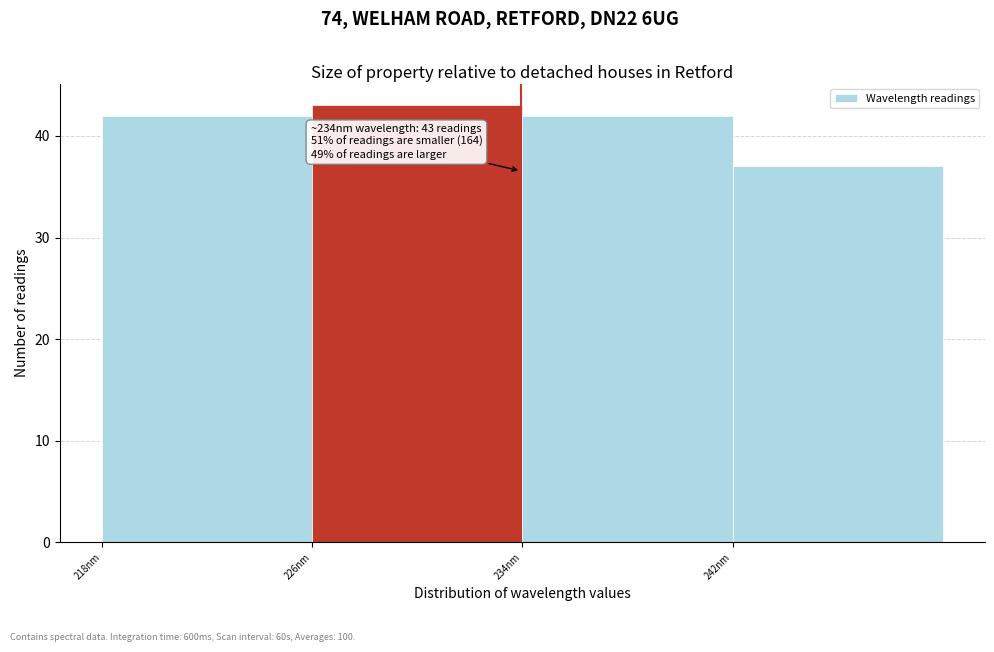

Which range on the x-axis has the tallest bar?

226 to 234